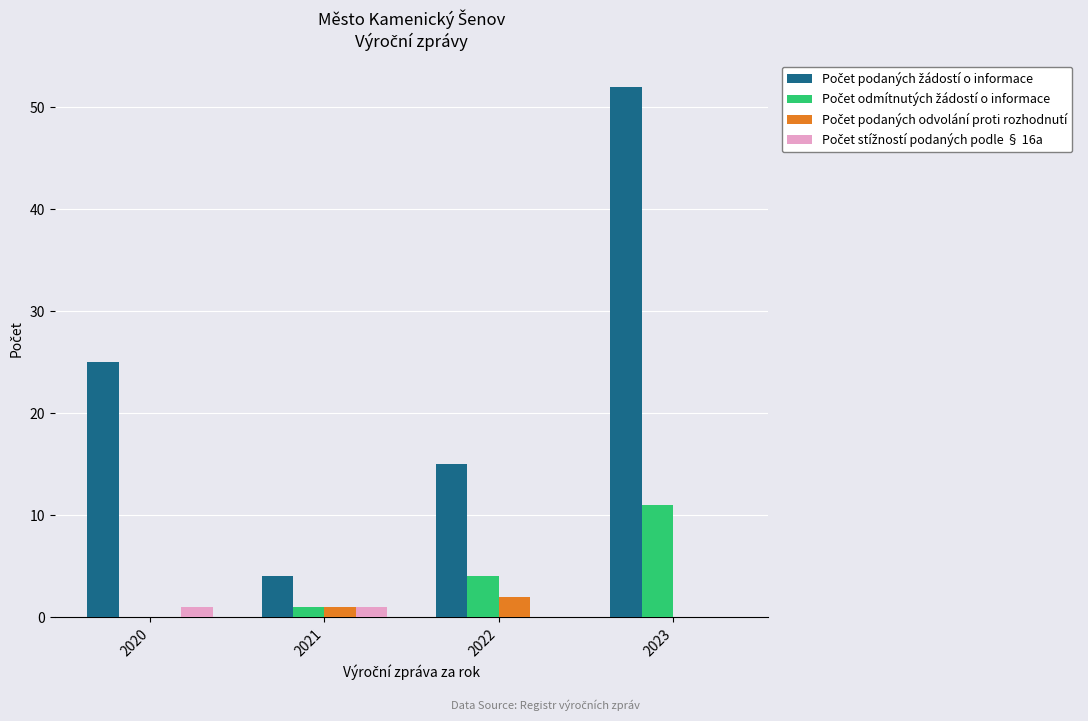

What is the total value across all series at 2023?

63